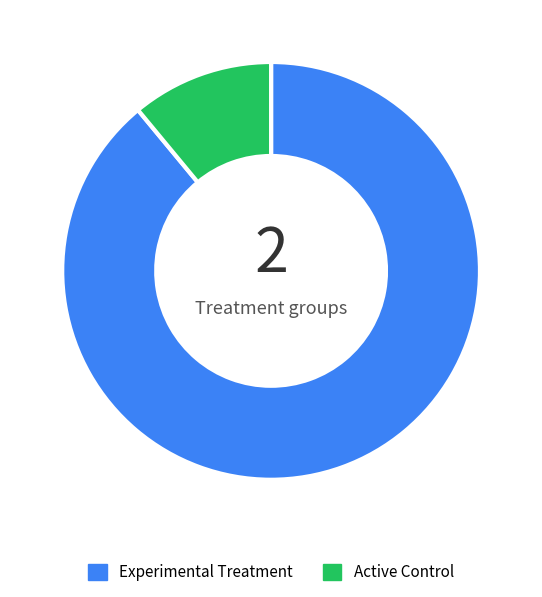

What is the smallest slice in the pie chart?

Active Control